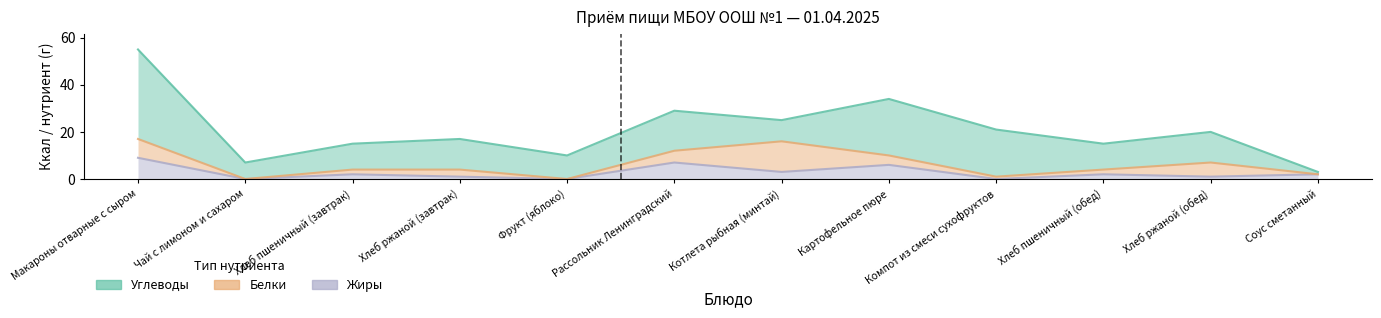

What is the sum of the Углеводы values at Макароны отварные с сыром and Хлеб пшеничный (завтрак)?

70